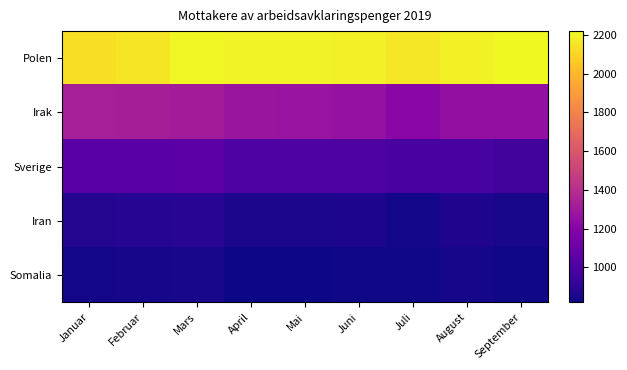

Between Juni and Mars, which is larger?

Mars